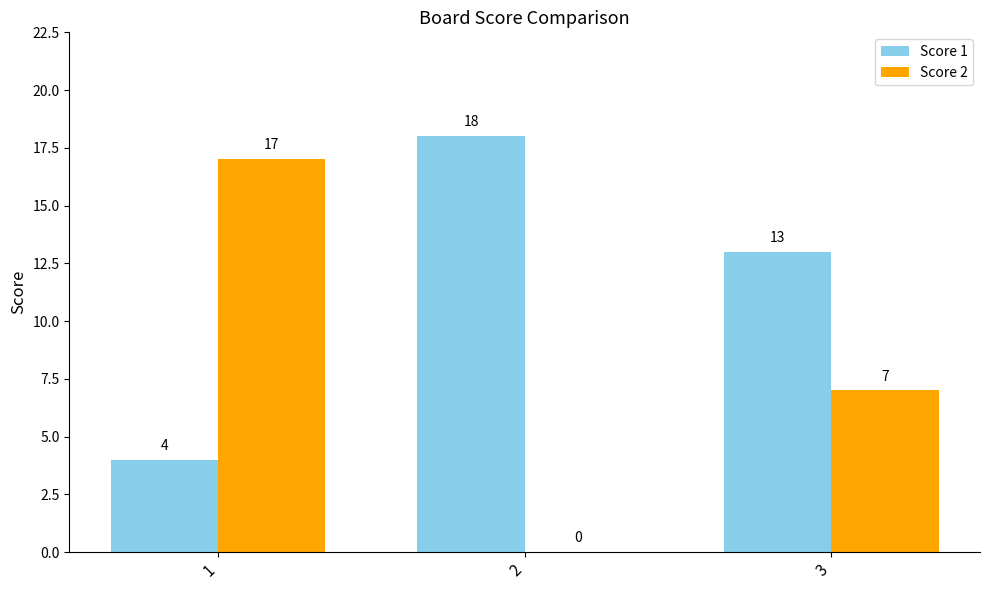

Where is Score 2 nearest to the value 8?

3